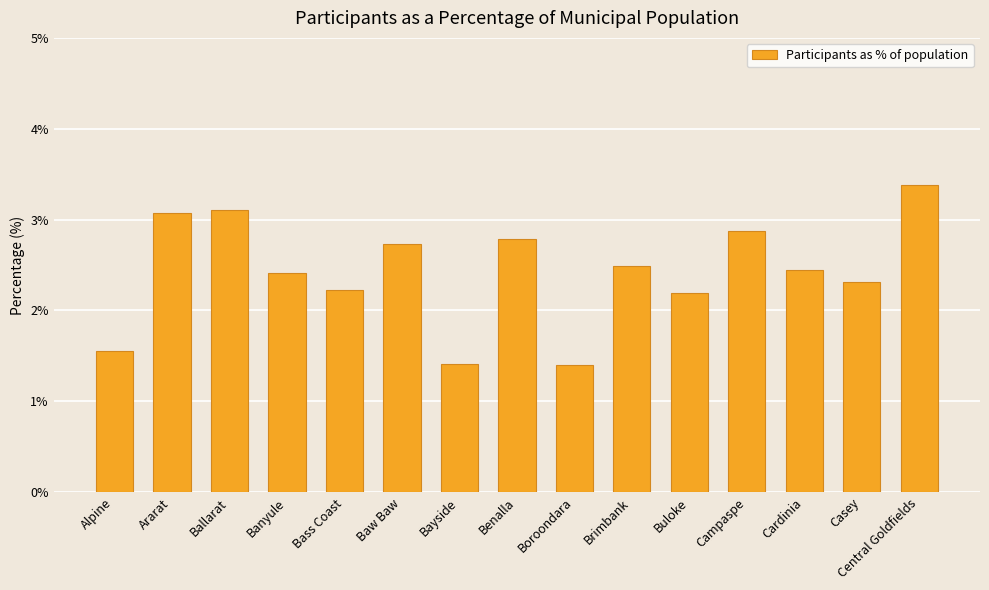

What is the label of the 2nd bar from the left?

Ararat